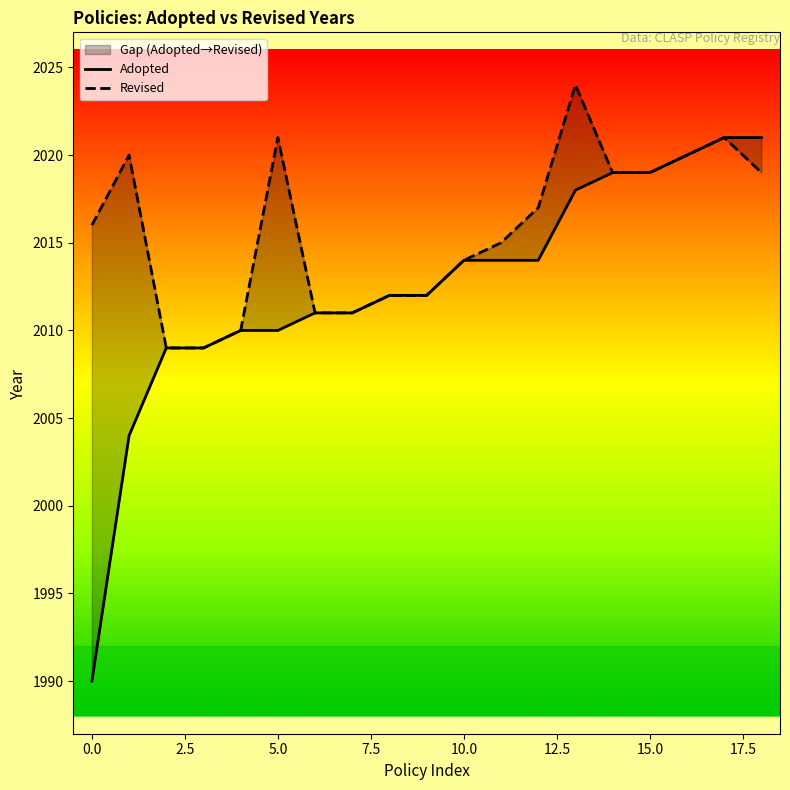

True or false: Adopted has more than 0 interior local peaks.

False